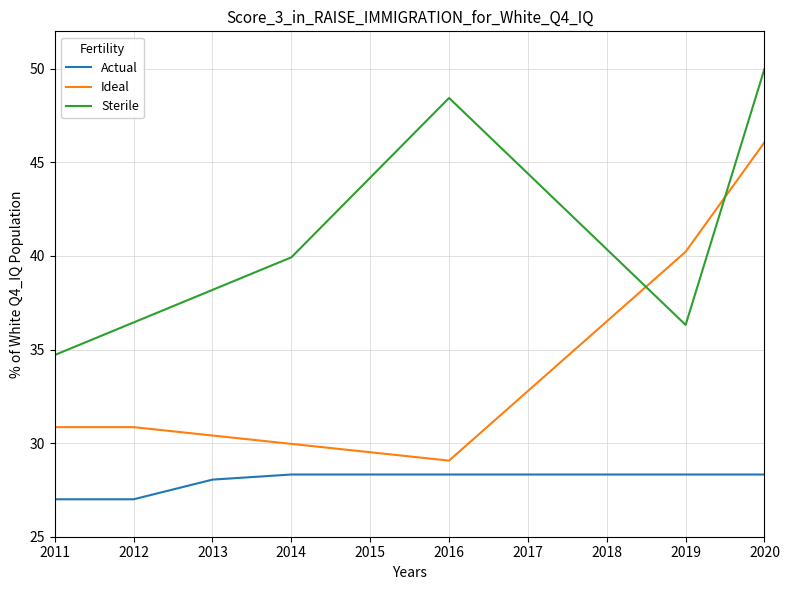

Reading right to left, transcribe all the data shown in this chart.

Actual: 28.3	28.3	28.3	28.3	28.3	28.3	28.3	28.1	27.0	27.0
Ideal: 46.1	40.2	36.5	32.8	29.1	29.5	30.0	30.4	30.9	30.9
Sterile: 50.0	36.3	40.4	44.4	48.4	44.2	39.9	38.2	36.4	34.7